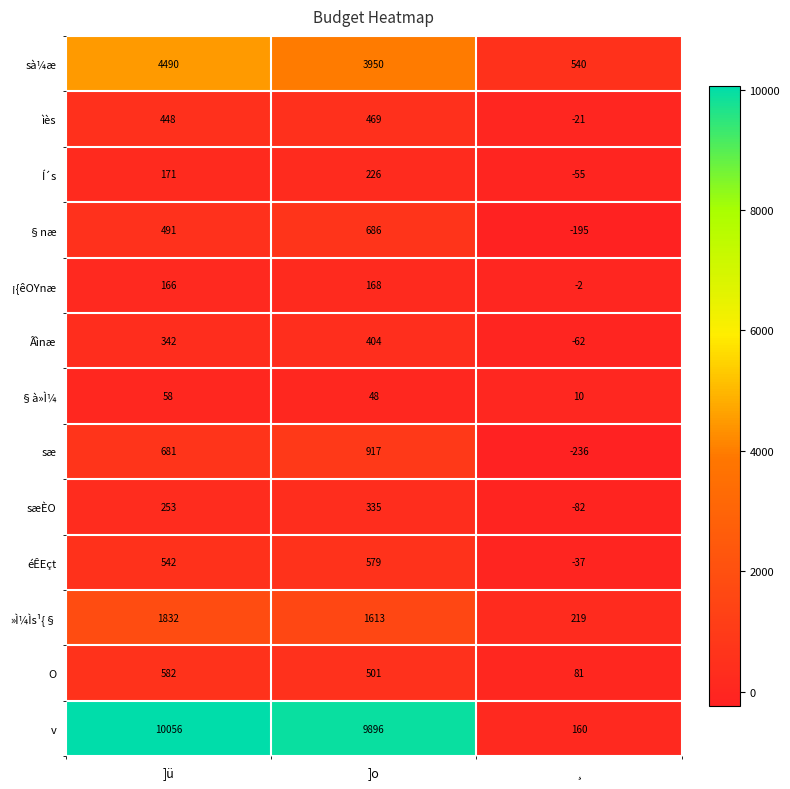

Which label corresponds to the smallest value in the chart?

¸